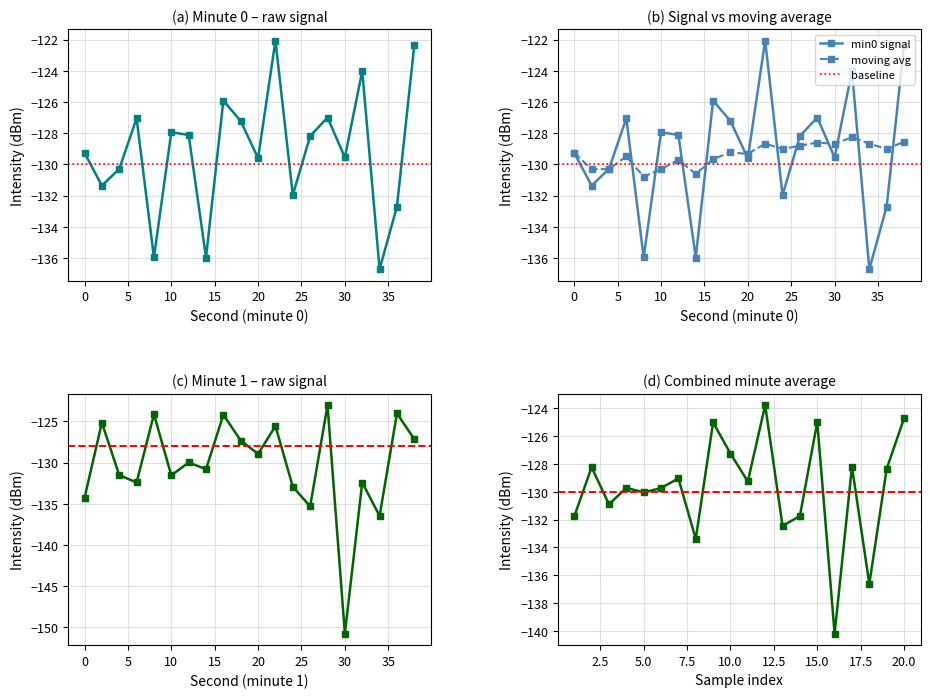

What is the sum of the moving_avg values at 10 and 28?

-258.9